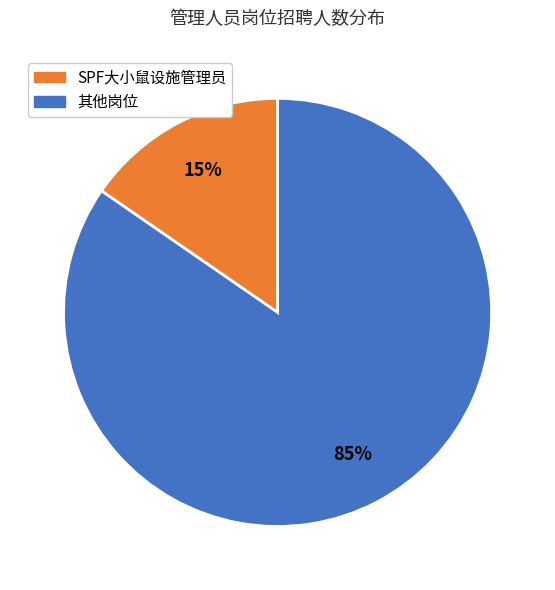

Is there any slice that represents more than half of the pie?

Yes